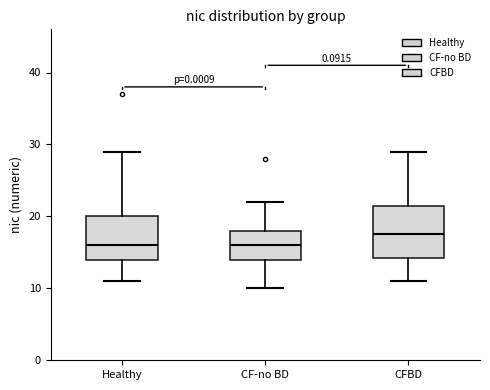

Where does the upper whisker of the box for Healthy end on the y-axis? The values are not printed on the chart, so give them approximately, as read against the axis.

29